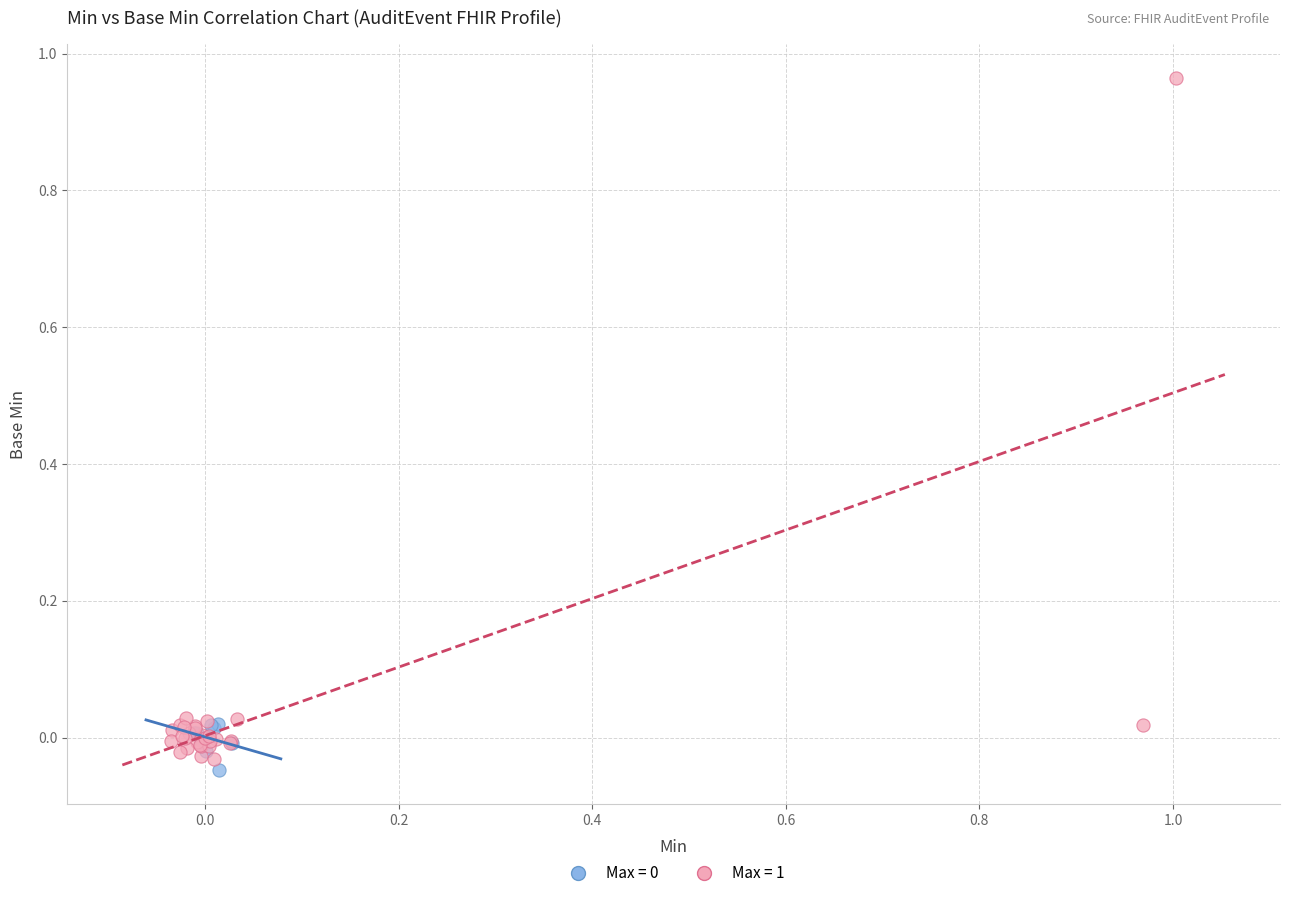

Which series has the largest Y range (max minus min)?

Max = 1